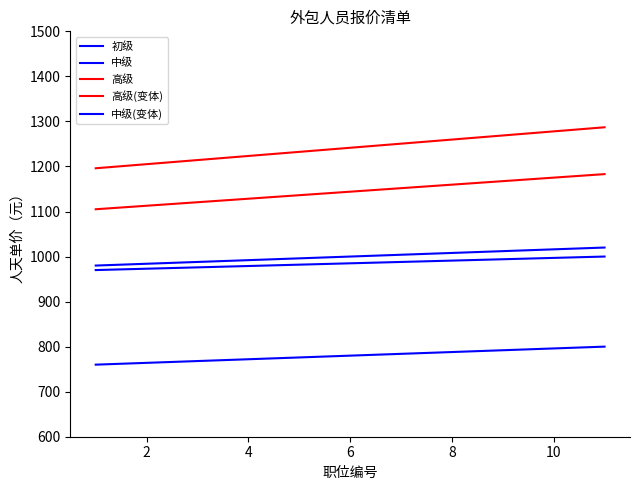

Does the chart display data point markers on the line(s)?

No